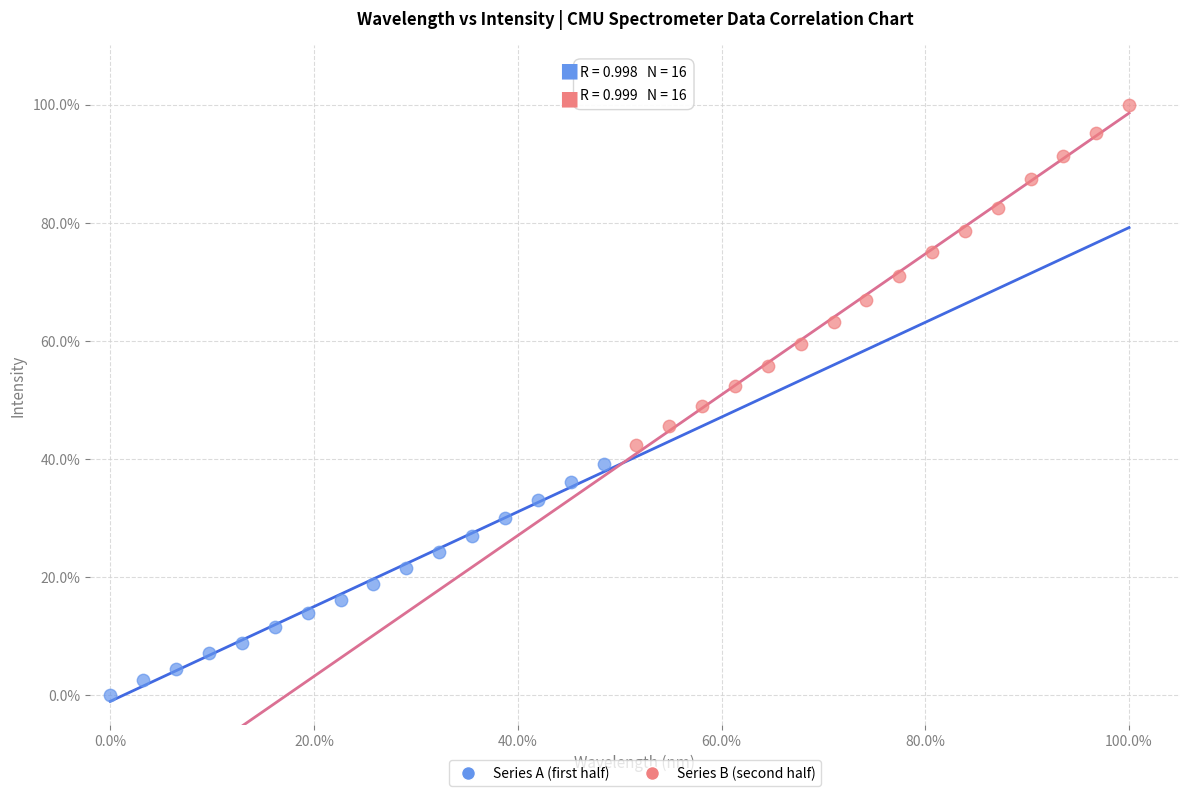

What are all the series names shown in the legend?

Series A (first half), Series B (second half)